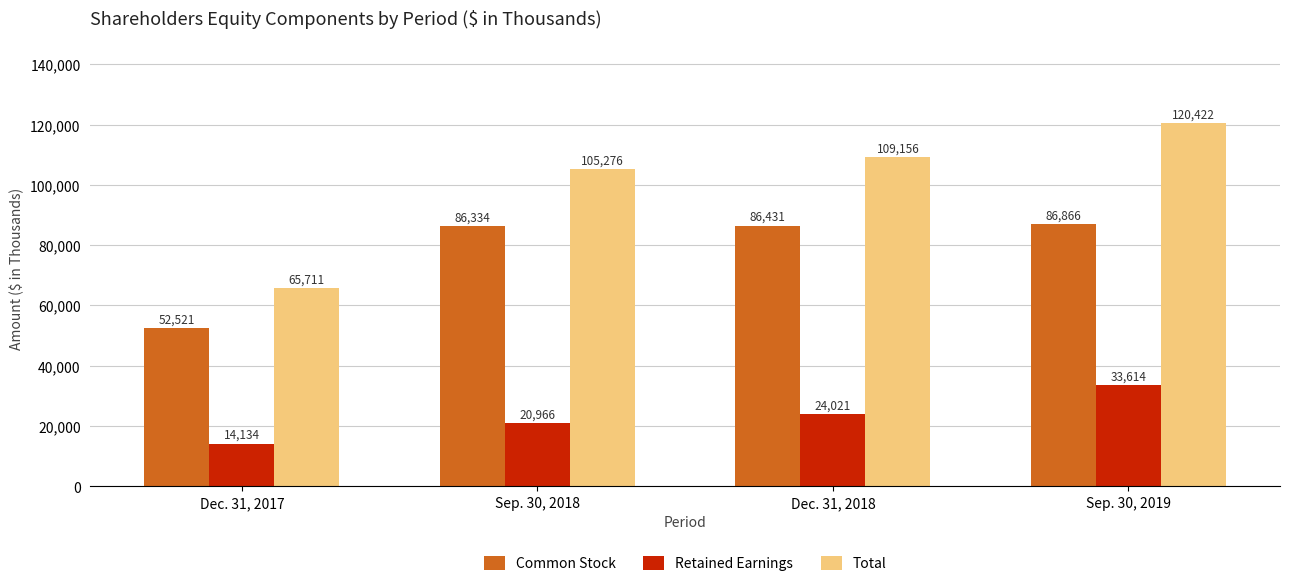

What is the label of the 3rd bar from the right?

Sep. 30, 2018